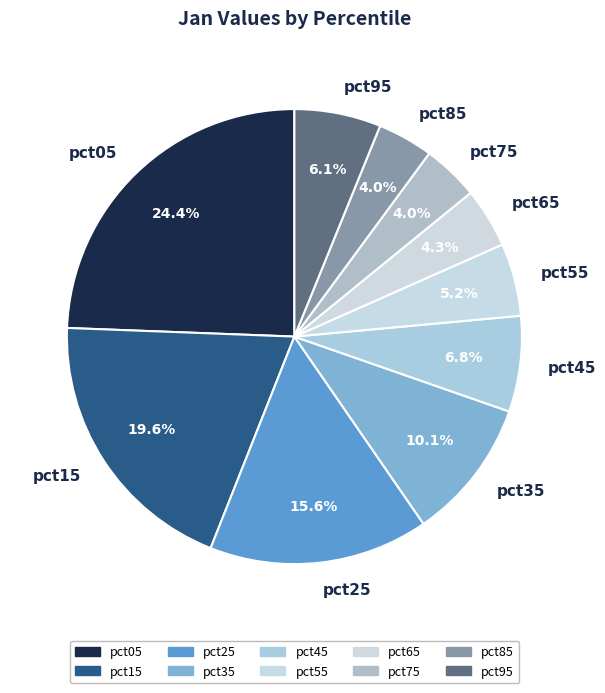

Does pct75 represent more than half of the total?

No